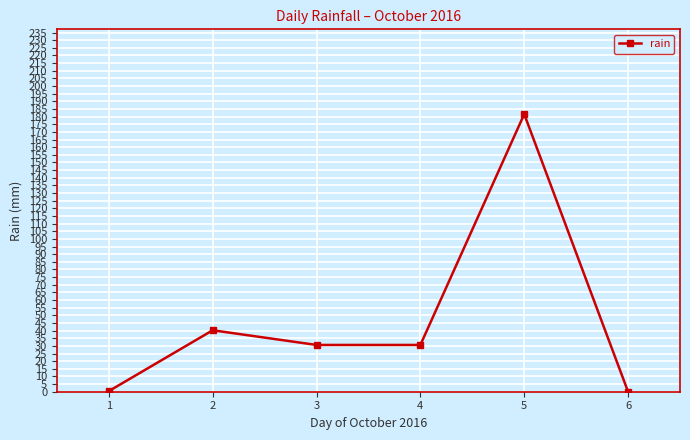

Where is the data nearest to the value 90?

2